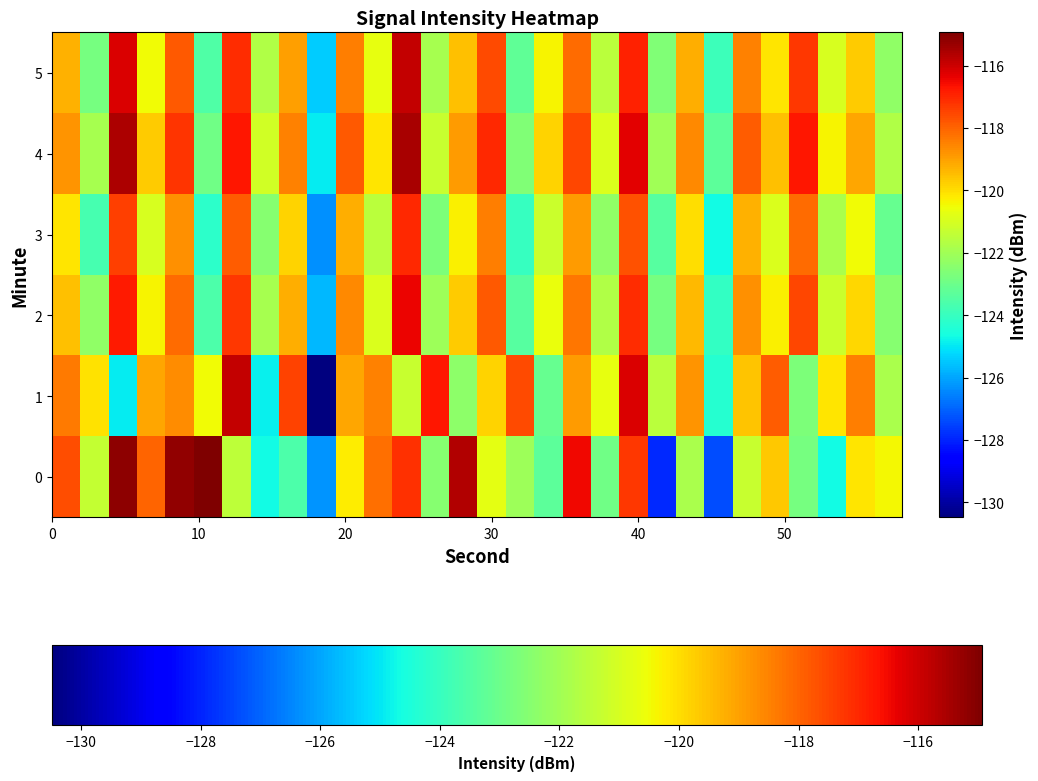

Reading left to right, extract all data points from this chart.

0: -117.6	-121.3	-115.1	-118.0	-115.2	-114.9	-121.5	-124.7	-123.6	-126.3	-120.2	-118.2	-117.2	-122.5	-115.6	-120.7	-122.1	-123.3	-116.5	-122.9	-117.2	-127.9	-121.8	-127.3	-121.3	-119.6	-122.8	-124.7	-120.1	-120.4
1: -118.4	-120.1	-124.9	-119.1	-118.7	-120.5	-115.9	-124.9	-117.4	-130.5	-119.1	-118.5	-121.3	-116.7	-122.4	-119.8	-117.6	-123.1	-118.9	-120.7	-116.2	-121.5	-118.8	-124.3	-119.6	-117.9	-122.7	-120.1	-118.4	-121.8
2: -119.5	-122.3	-116.8	-120.4	-118.1	-123.6	-117.3	-121.9	-119.2	-125.7	-118.6	-120.9	-116.4	-122.1	-119.7	-117.8	-123.4	-120.6	-118.3	-121.7	-117.1	-122.8	-119.4	-124.1	-118.7	-120.3	-117.5	-121.2	-119.9	-122.5
3: -120.1	-123.7	-117.4	-121.0	-118.7	-124.2	-117.9	-122.5	-119.8	-126.3	-119.2	-121.5	-117.0	-122.7	-120.3	-118.4	-124.0	-121.2	-118.9	-122.3	-117.7	-123.4	-120.0	-124.7	-119.3	-120.9	-118.1	-121.8	-120.5	-123.1
4: -118.8	-121.9	-115.6	-119.7	-117.2	-122.9	-116.7	-121.1	-118.5	-124.9	-117.8	-120.1	-115.5	-121.3	-118.9	-117.0	-122.6	-119.8	-117.5	-120.9	-116.3	-122.0	-118.6	-123.3	-117.9	-119.5	-116.7	-120.4	-119.1	-121.7
5: -119.3	-122.8	-116.2	-120.5	-117.8	-123.5	-117.1	-121.7	-119.0	-125.4	-118.4	-120.7	-115.9	-121.9	-119.5	-117.6	-123.2	-120.4	-118.1	-121.5	-116.9	-122.6	-119.2	-123.9	-118.5	-120.1	-117.3	-121.0	-119.7	-122.3